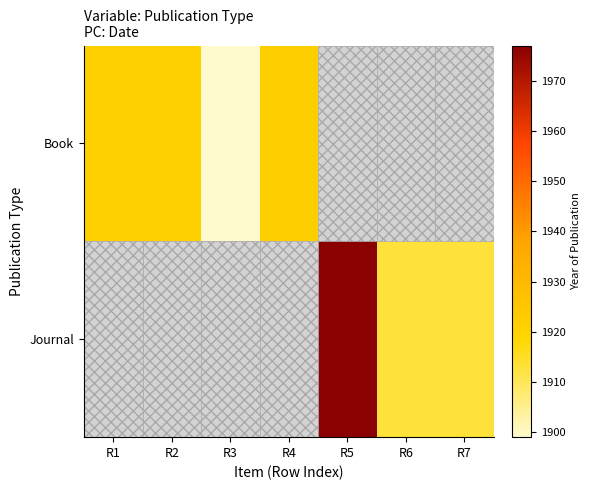

List the series in order of their overall mean, lowest first.

Book, Journal